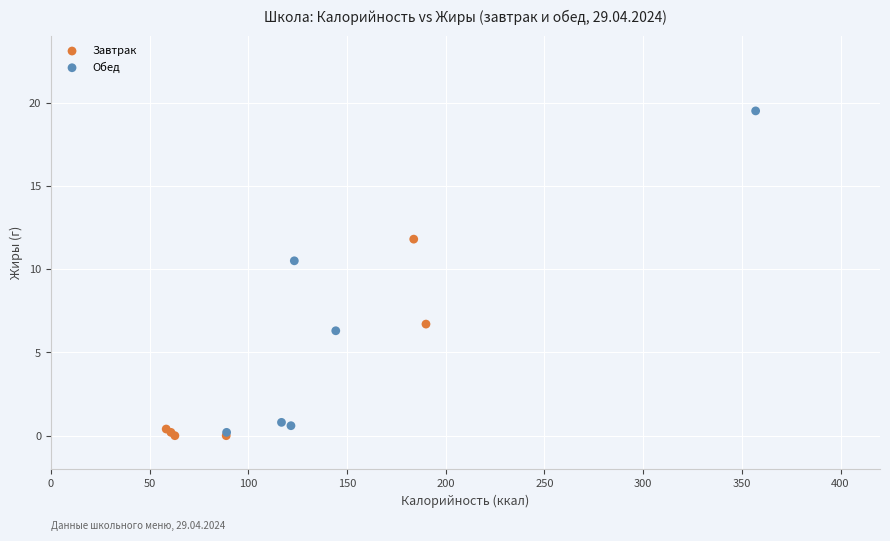

What are all the series names shown in the legend?

Завтрак, Обед